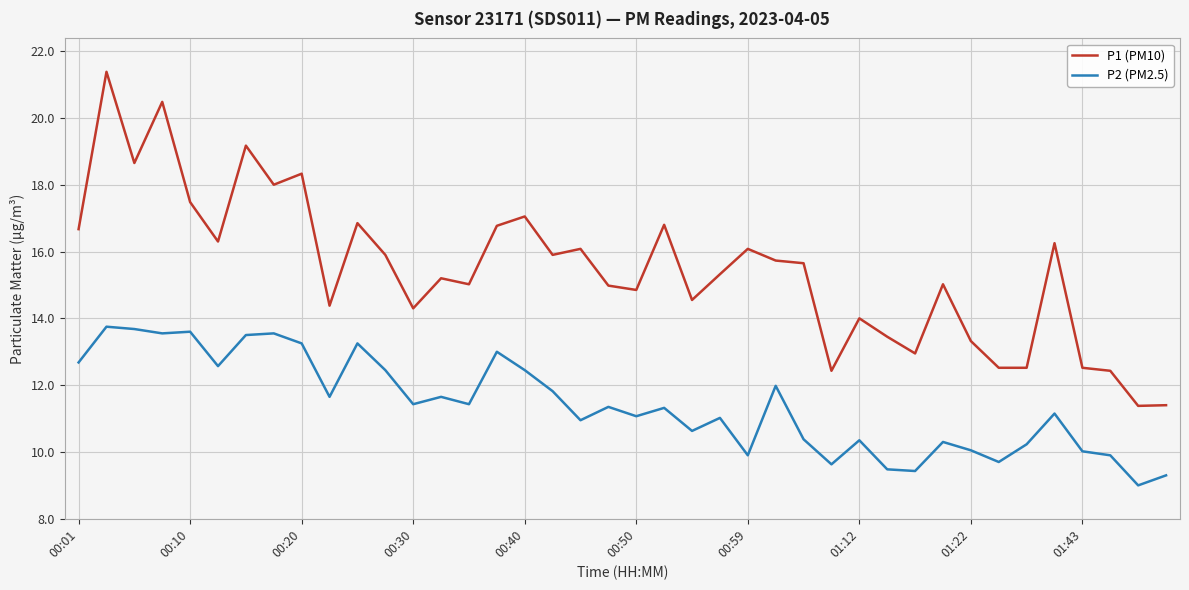

How many lines are shown in the chart?

2